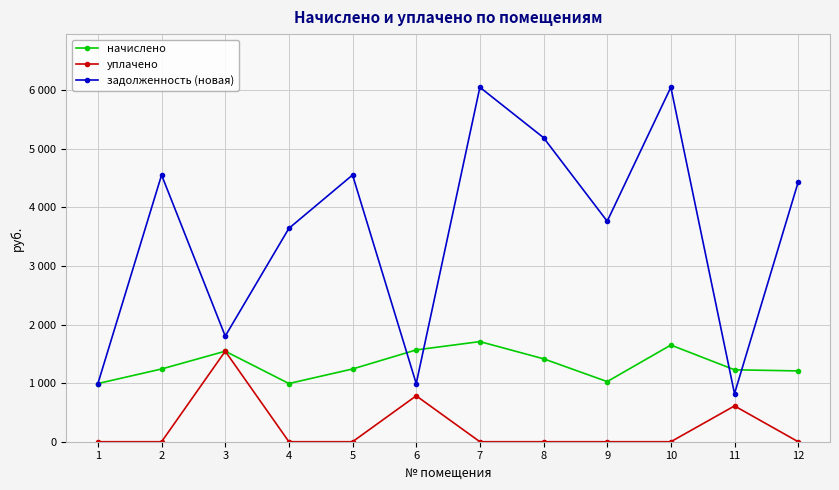

True or false: уплачено and задолженность (новая) intersect in this chart.

False